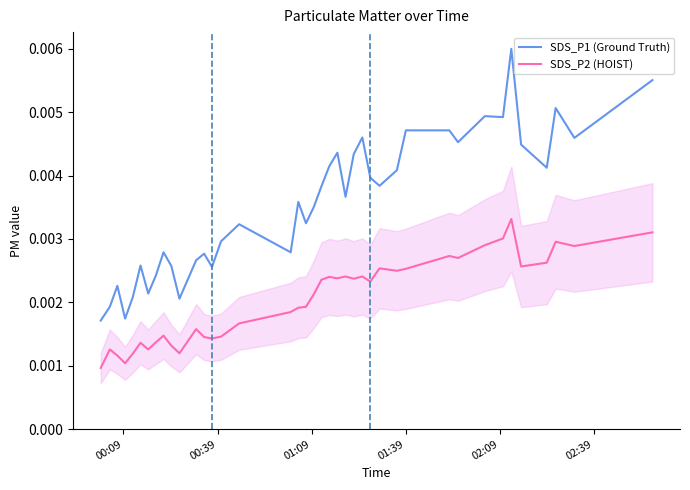

True or false: SDS_P2 (HOIST) and SDS_P1 (Ground Truth) intersect in this chart.

False